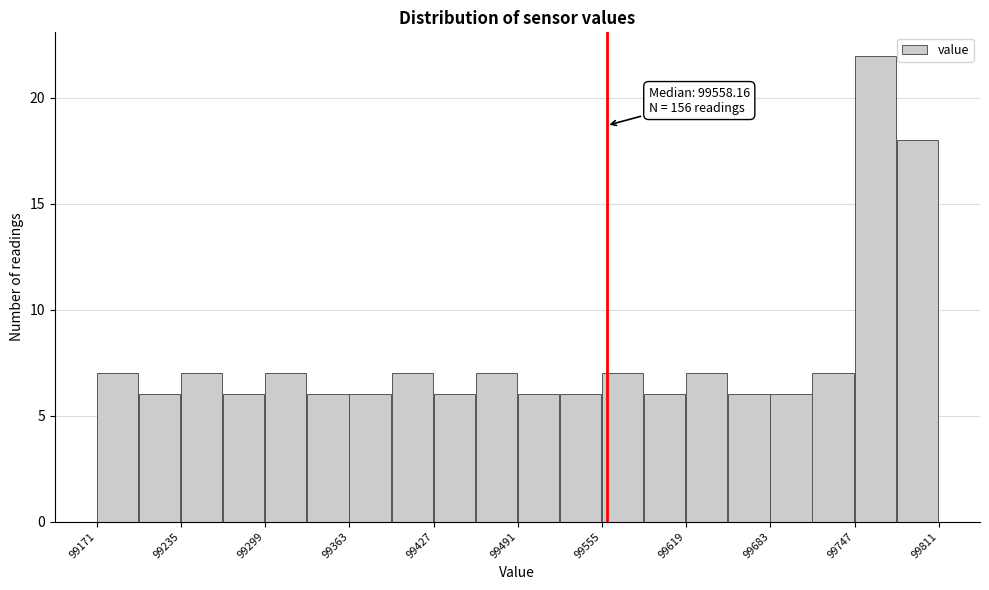

Around what value on the x-axis is the tallest bar? Give the approximate position of its centre, as read against the axis.

99760